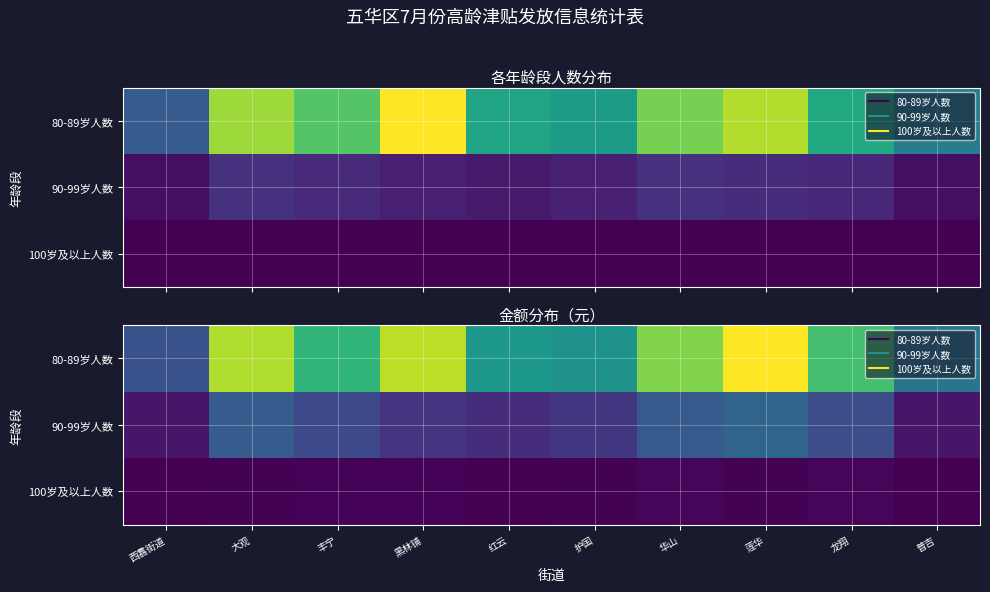

What is the sum of the 90-99岁人数 values at 红云 and 丰宁?

68760